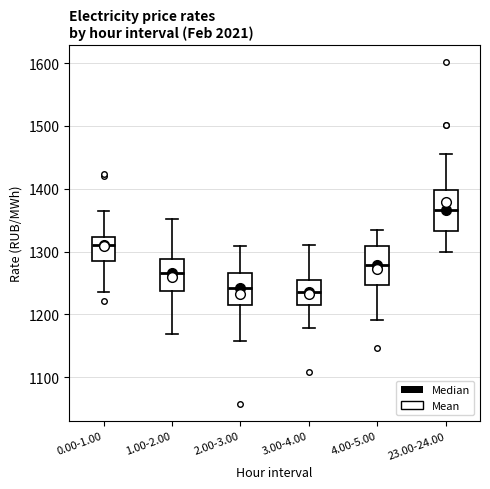

Which box has the highest median line?

23.00-24.00